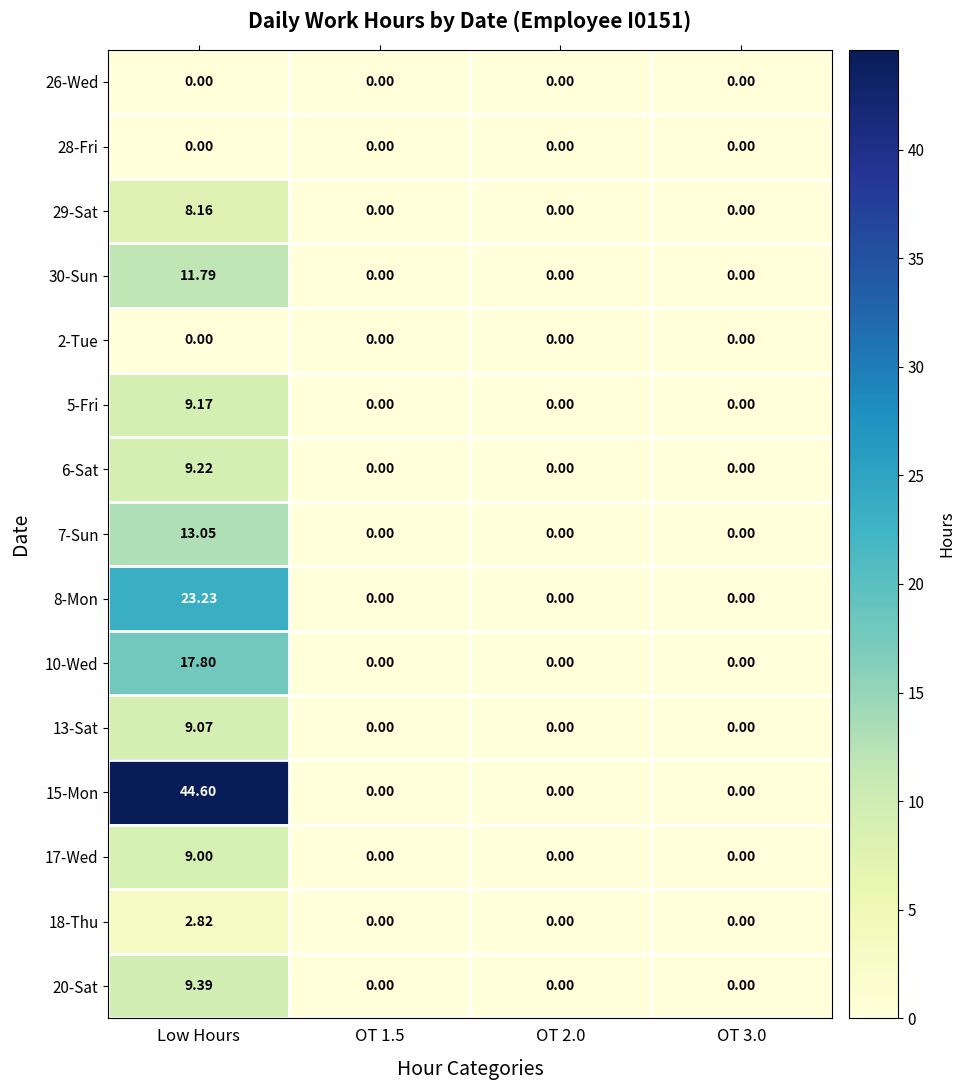

At which category is the sum across all series the highest?

Low Hours